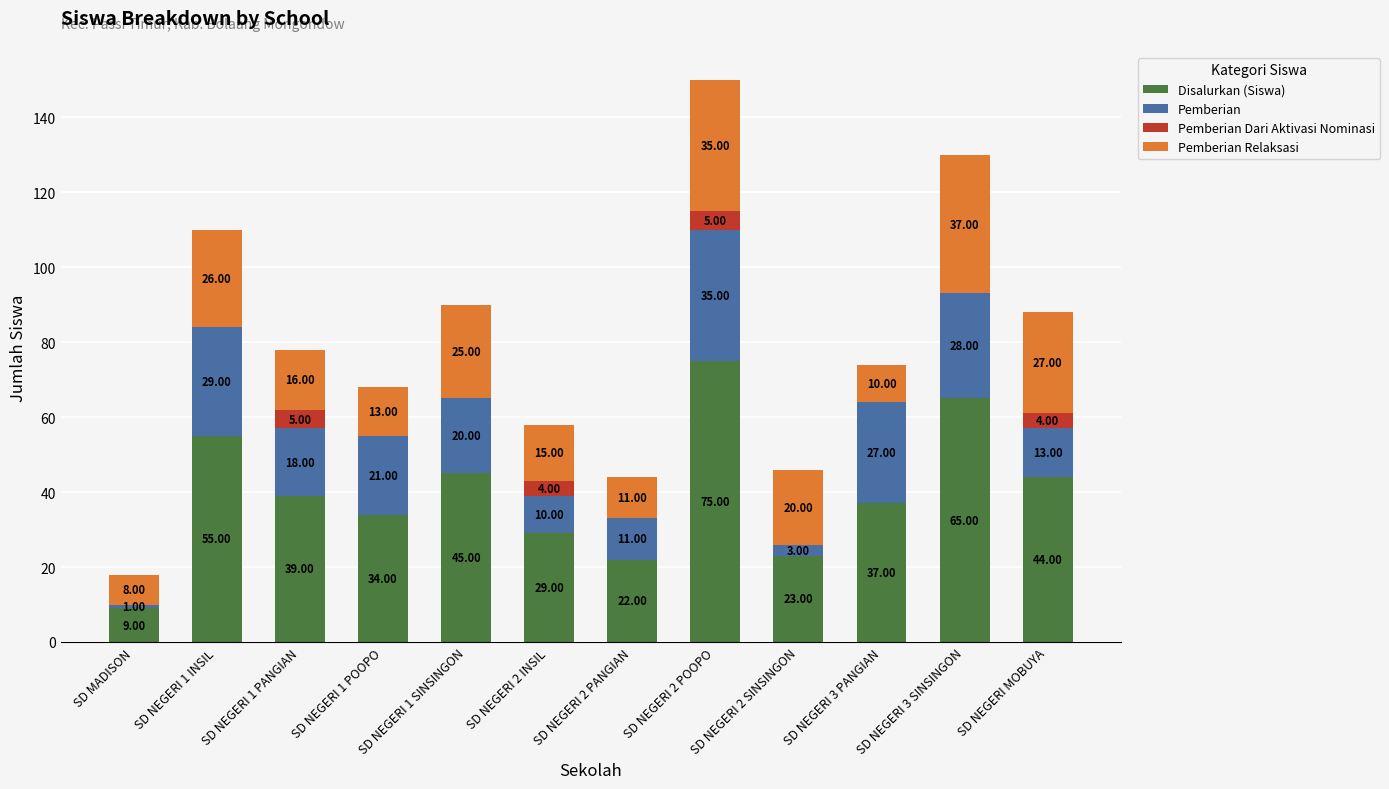

At which category is the sum across all series the highest?

SD NEGERI 2 POOPO